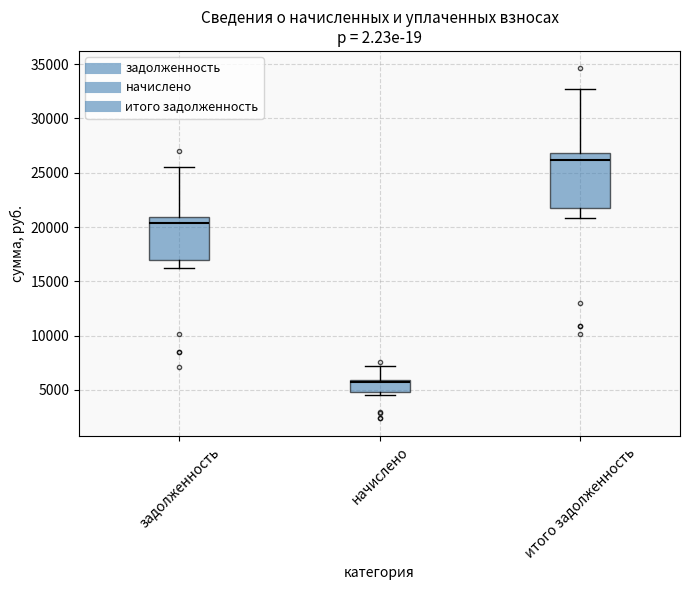

Reading left to right, transcribe this box plot: for each box, give where its median line is, the range the box spans, and where its two whiskers end, as read against the y-axis. The values are not printed on the chart, so give them approximately, as read against the axis.

задолженность: median 20500, box 17000 to 21000, whiskers 16000 to 25500
начислено: median 5500, box 5000 to 6000, whiskers 4500 to 7000
итого задолженность: median 26000, box 21500 to 27000, whiskers 21000 to 32500